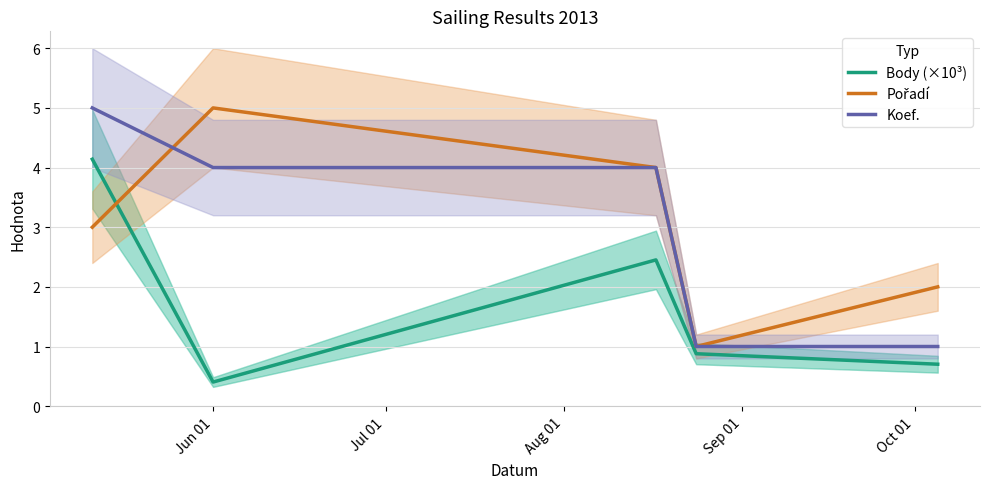

True or false: Pořadí has more than 2 interior local peaks.

False